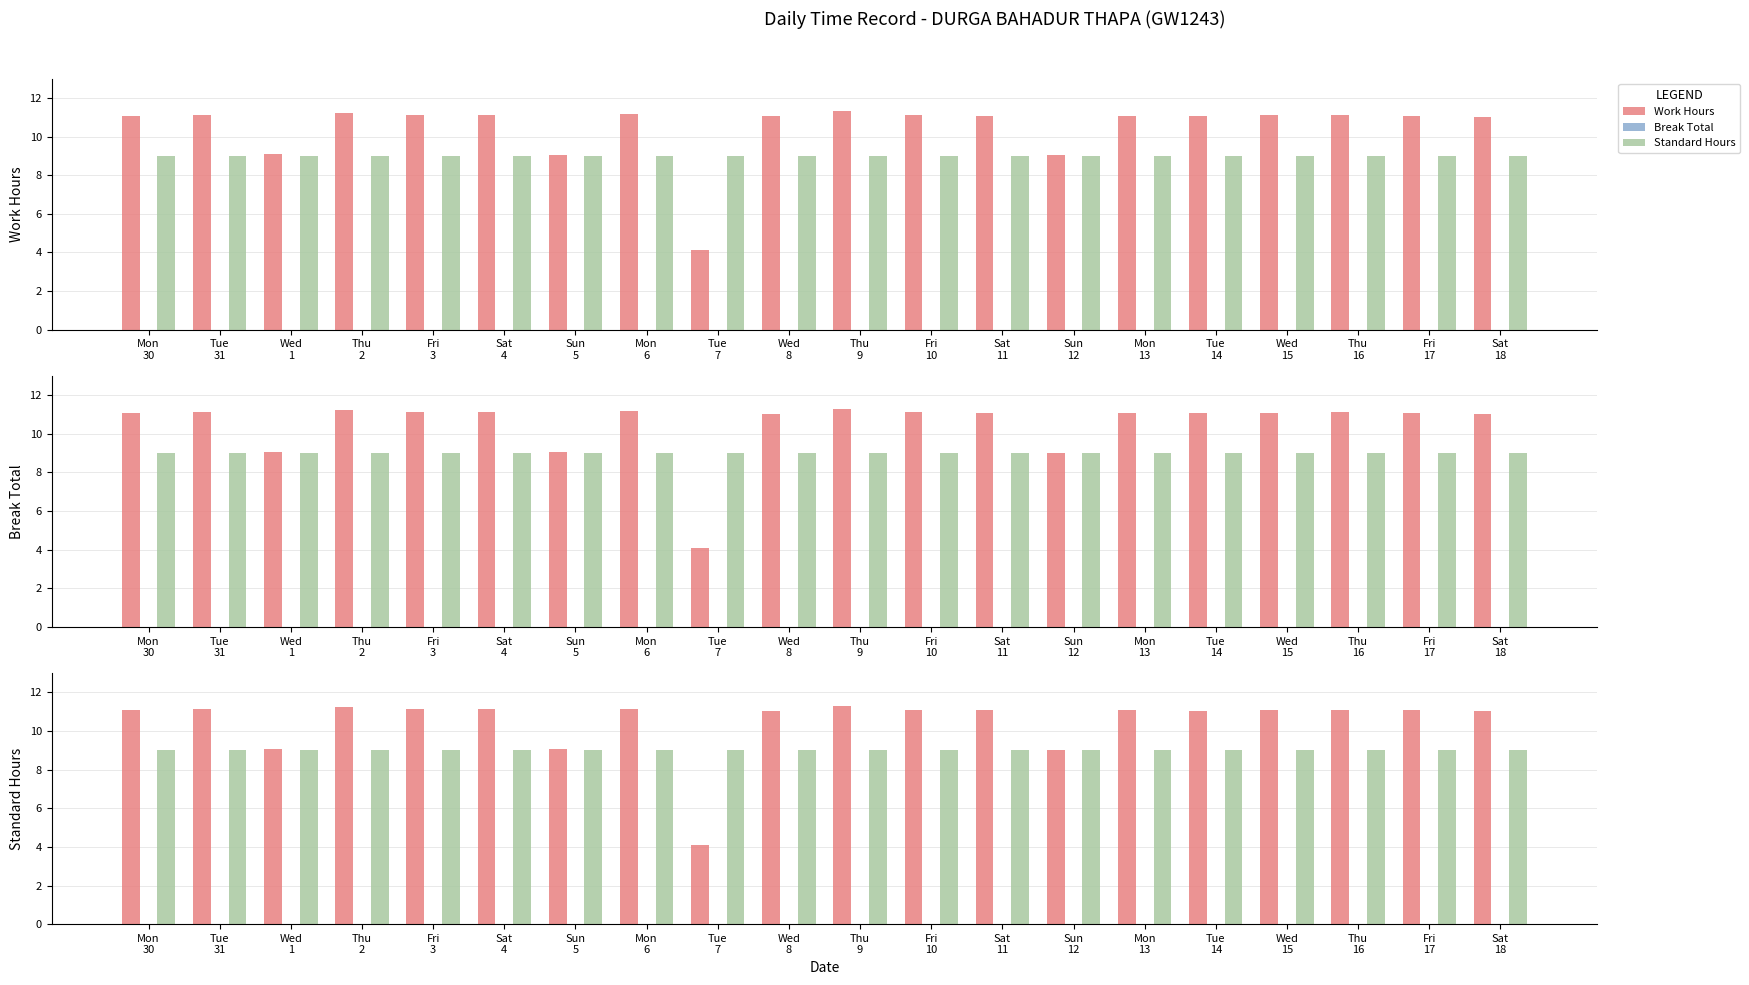

The value of Work Hours at Fri
10 is 5.4. True or false?

False